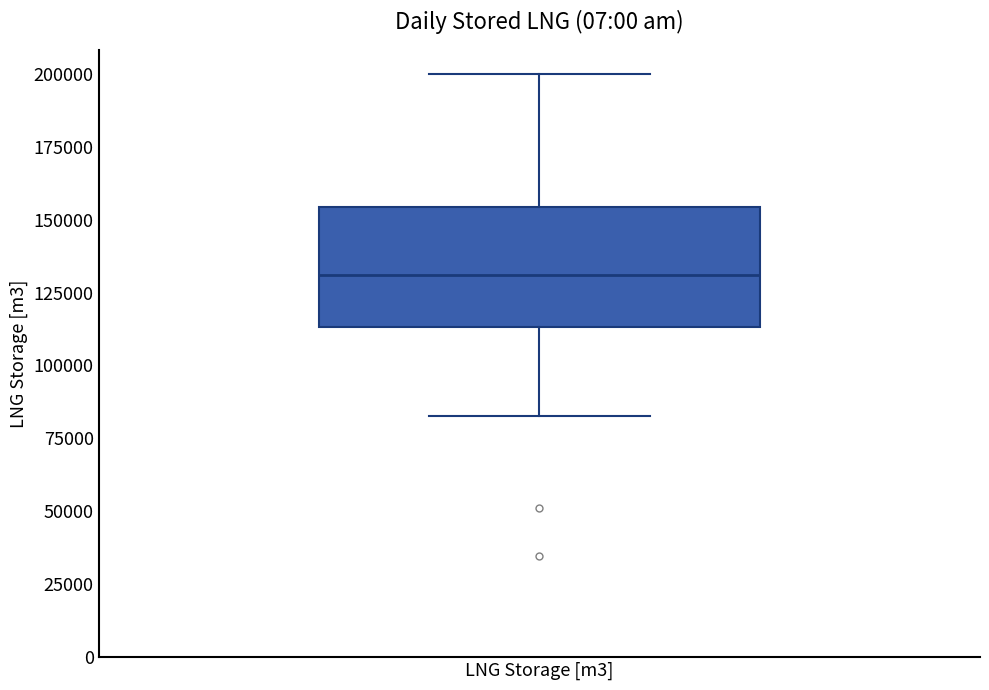

Where does the upper whisker of the box for LNG Storage [m3] end on the y-axis? The values are not printed on the chart, so give them approximately, as read against the axis.

200000